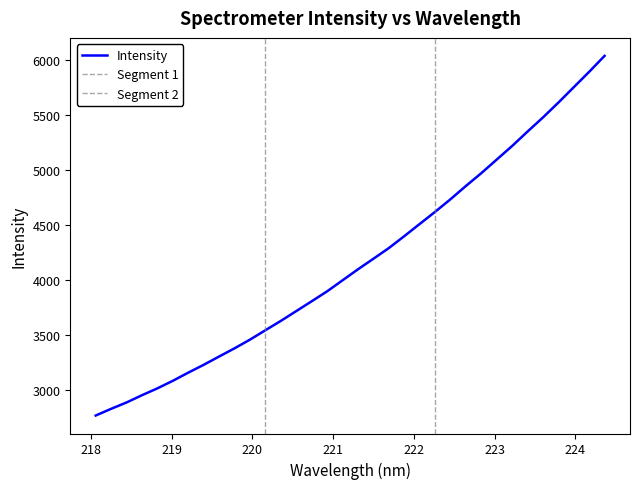

Is it true that the value at 218.6332 is 2957.1?

True